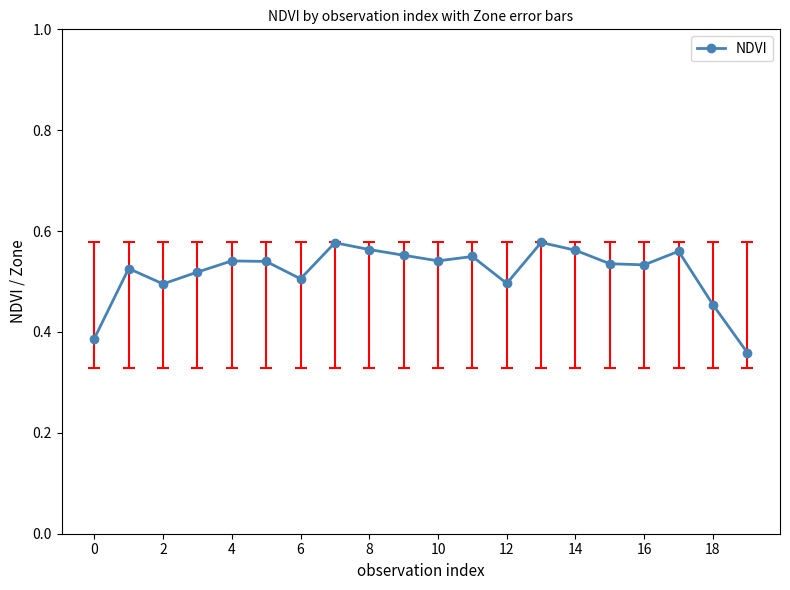

What is the sum of all values?

10.4